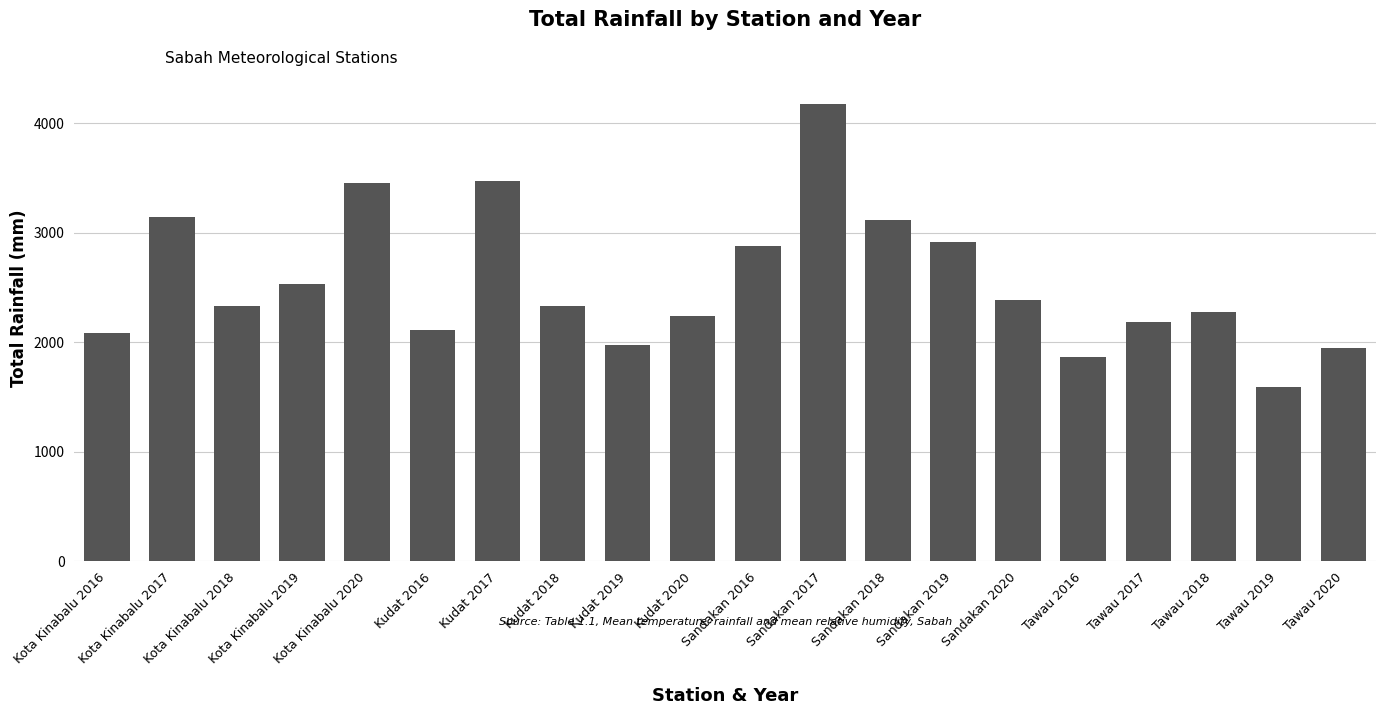

Is it true that the value at Kota Kinabalu 2017 is 4436.4?

False